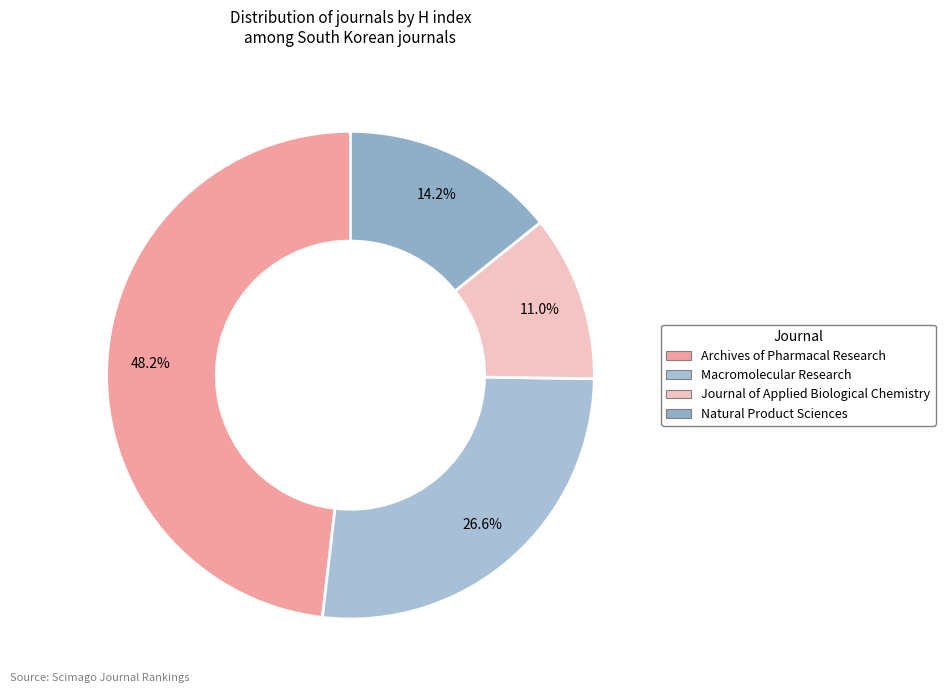

To the nearest percent, what portion does Macromolecular Research represent?

27%